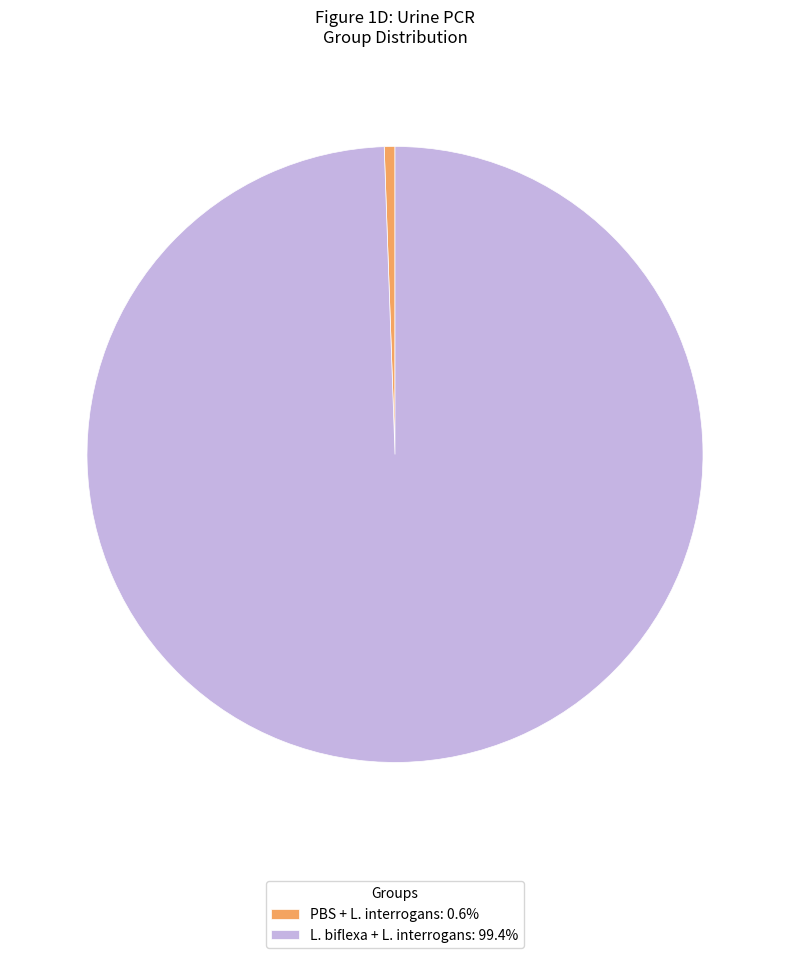

Is there a majority slice in this chart?

Yes